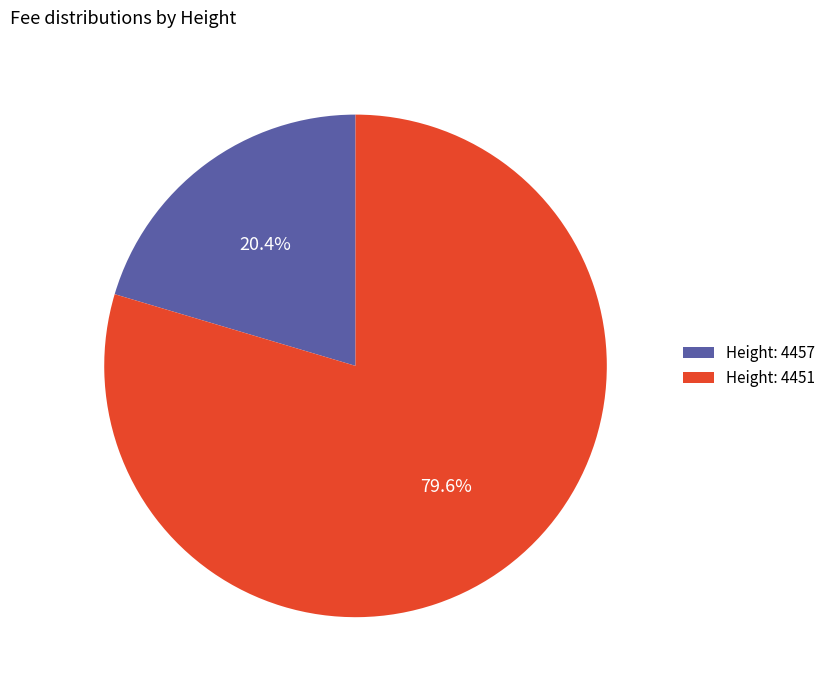

Which slice is the smallest?

Height: 4457